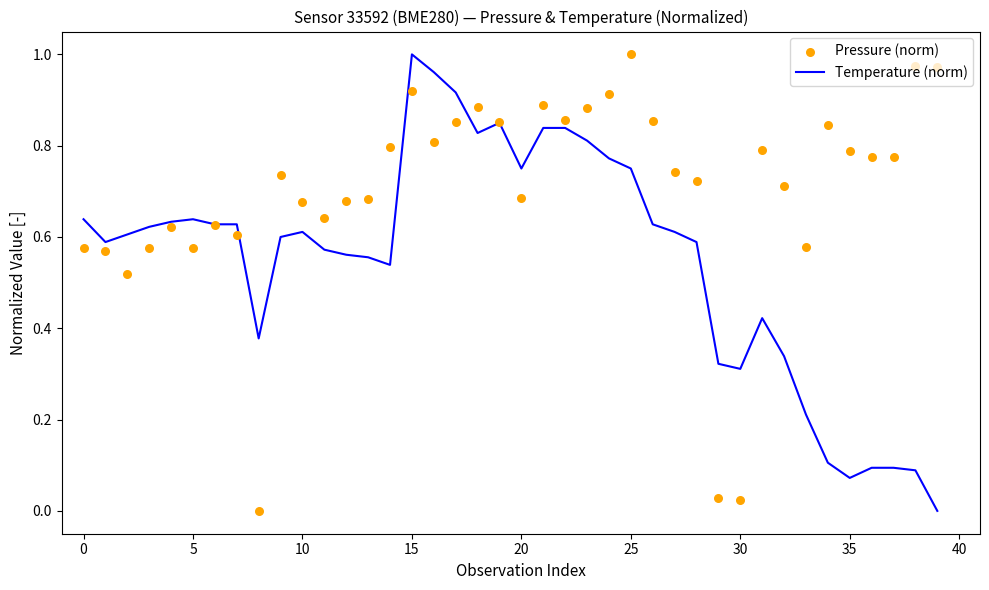

Which series contains the highest Y value?

Temperature (norm)